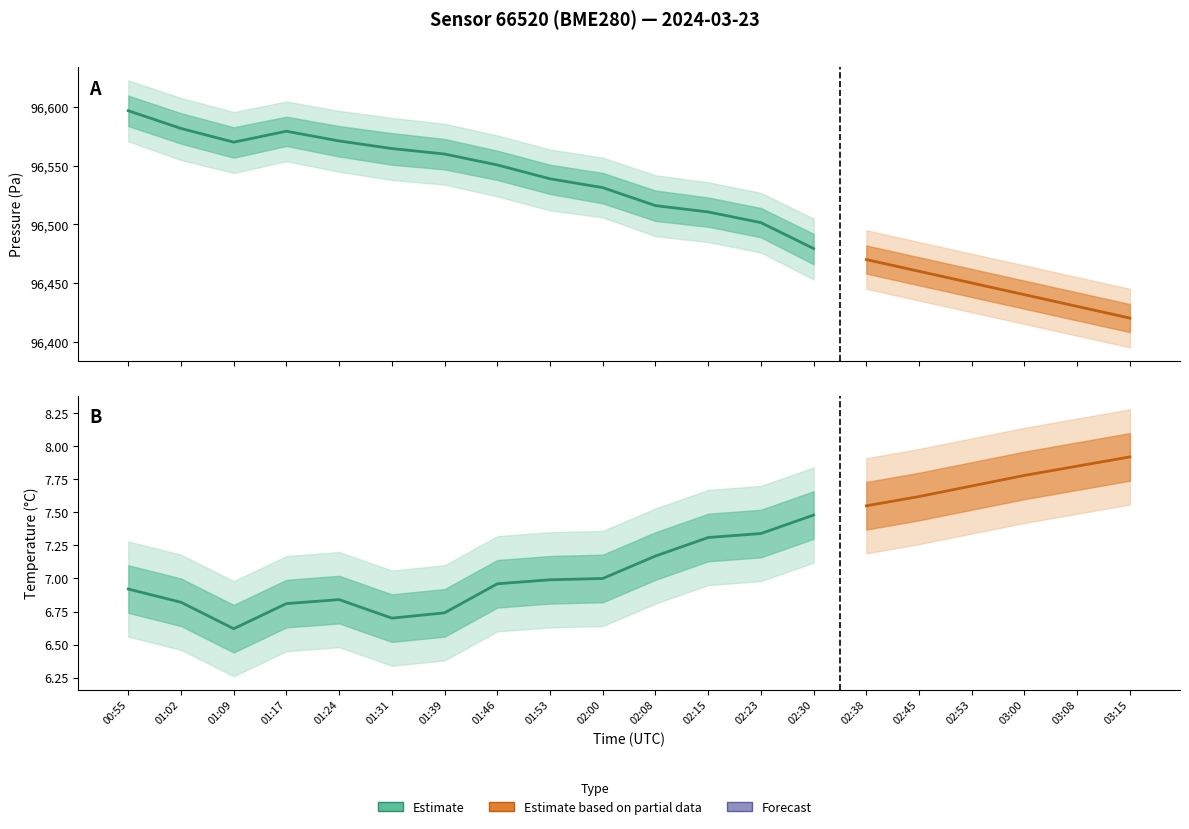

What is the sum of all pressure values?

1930324.2